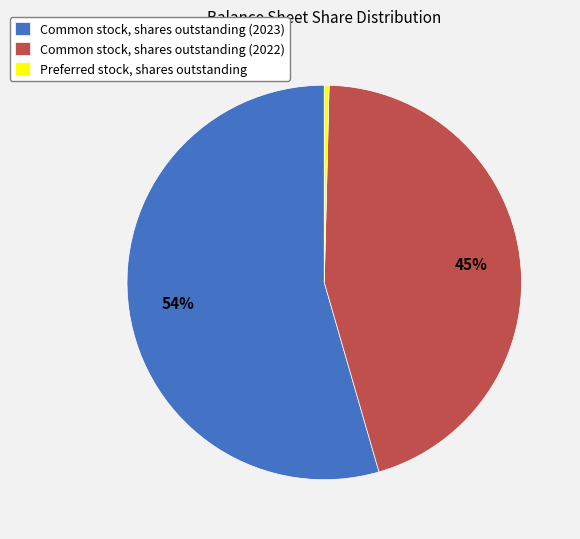

What is the majority slice?

Common stock, shares outstanding (2023)